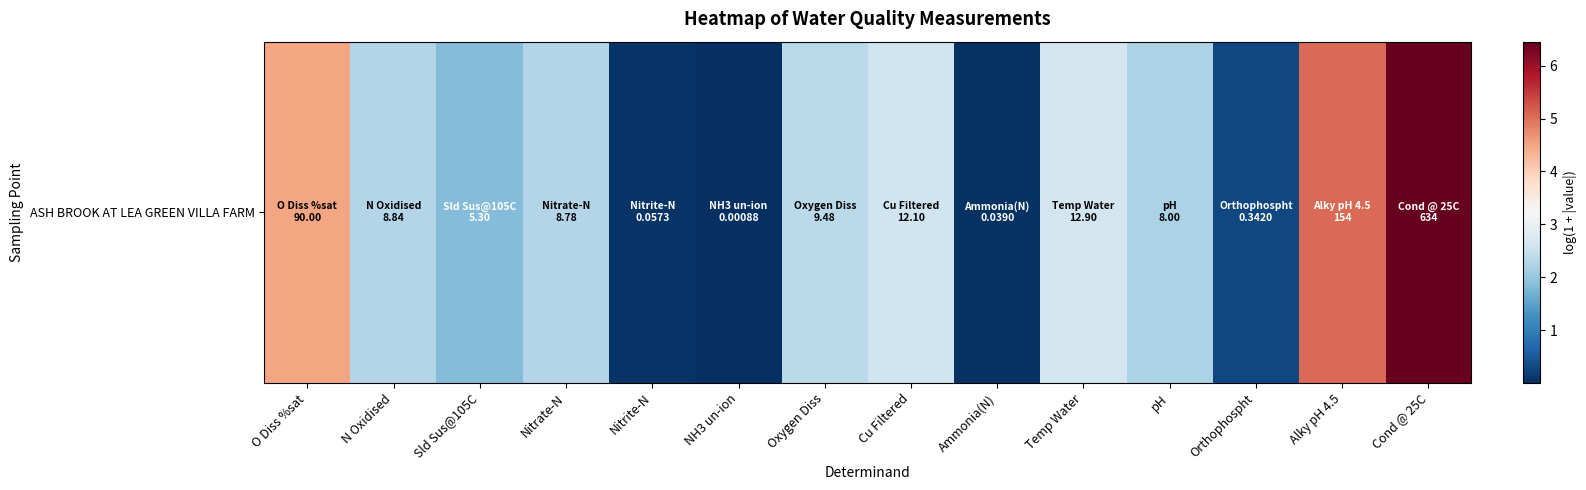

What is the difference between the maximum and minimum values?

6.5